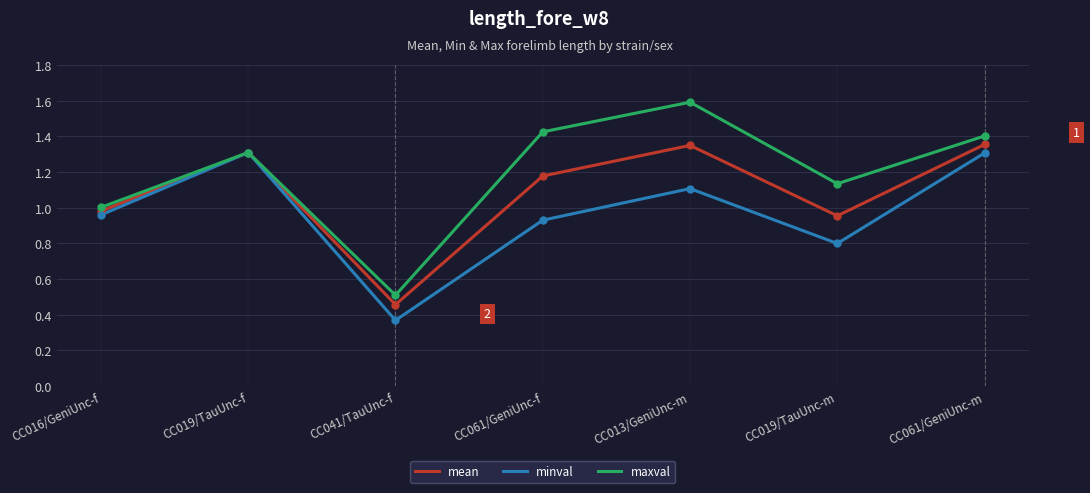

The value of mean at CC061/GeniUnc-f is 1.7. True or false?

False